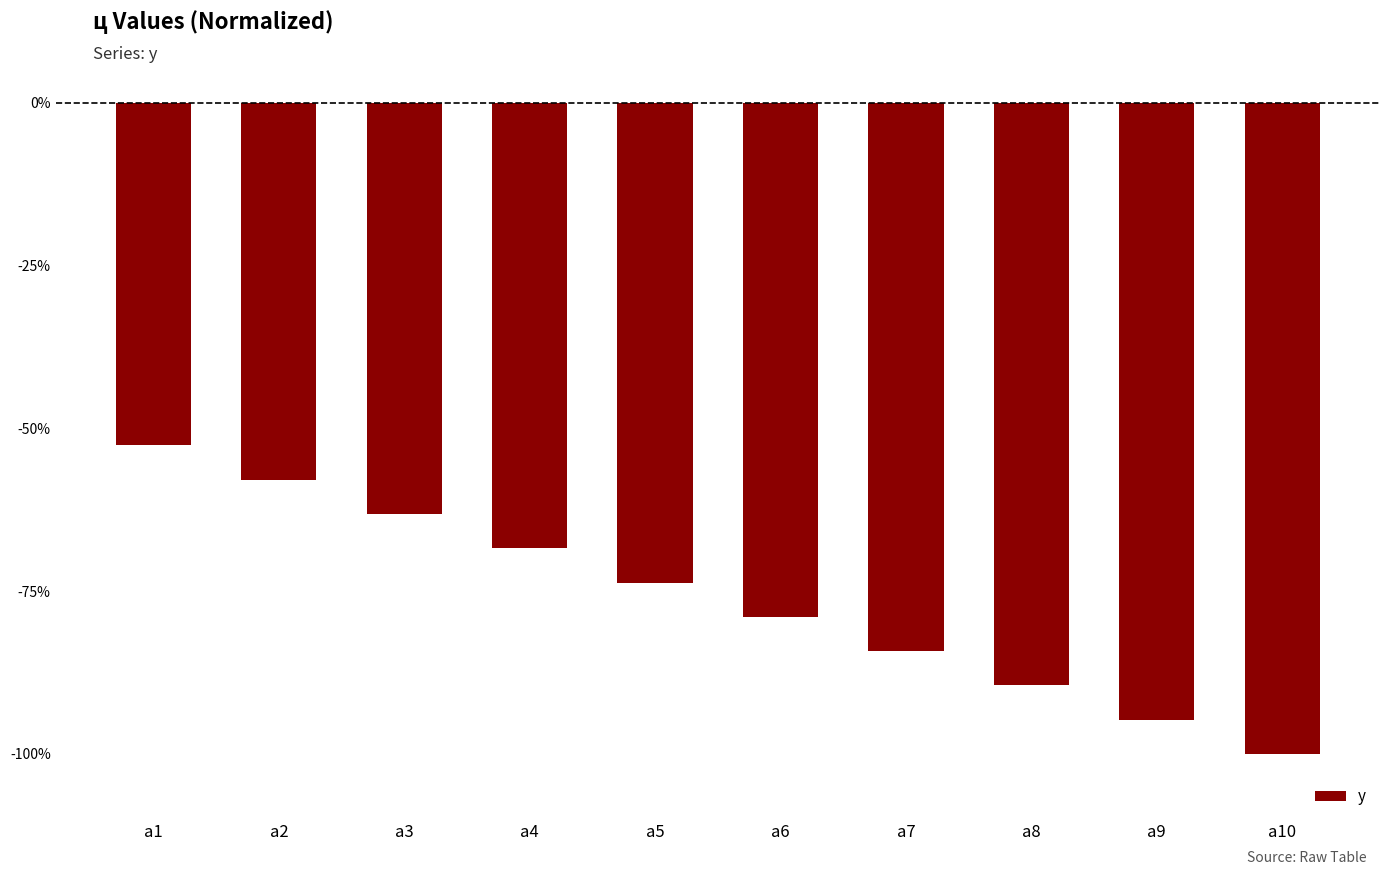

Reading right to left, extract all data points from this chart.

-100.0	-94.7	-89.5	-84.2	-78.9	-73.7	-68.4	-63.2	-57.9	-52.6